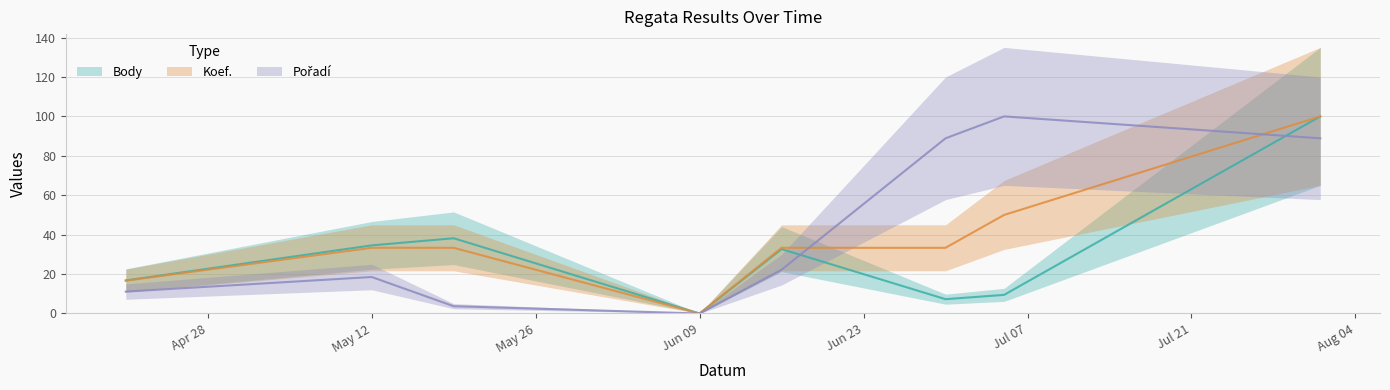

Reading right to left, transcribe all the data shown in this chart.

Body: 100.0	9.4	7.3	32.7	0.0	38.2	34.6	16.8
Koef.: 100.0	50.0	33.3	33.3	0.0	33.3	33.3	16.7
Pořadí: 88.9	100.0	88.9	22.2	0.0	3.7	18.5	11.1